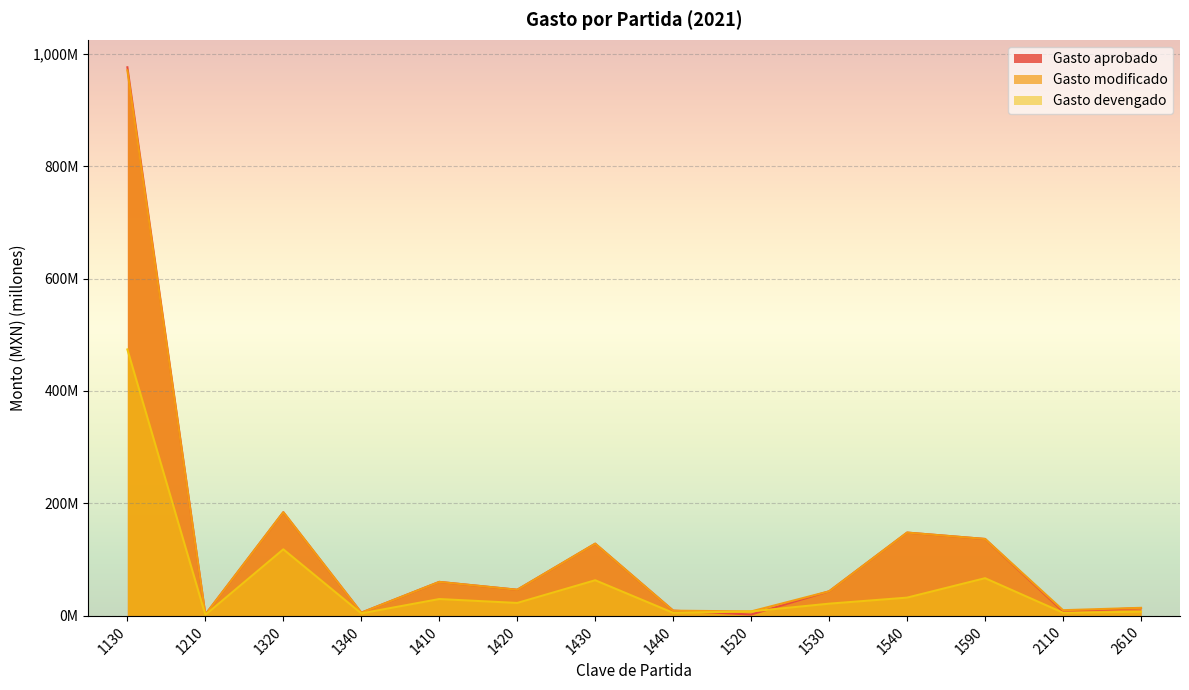

What are all the series names shown in the legend?

Gasto aprobado, Gasto modificado, Gasto devengado